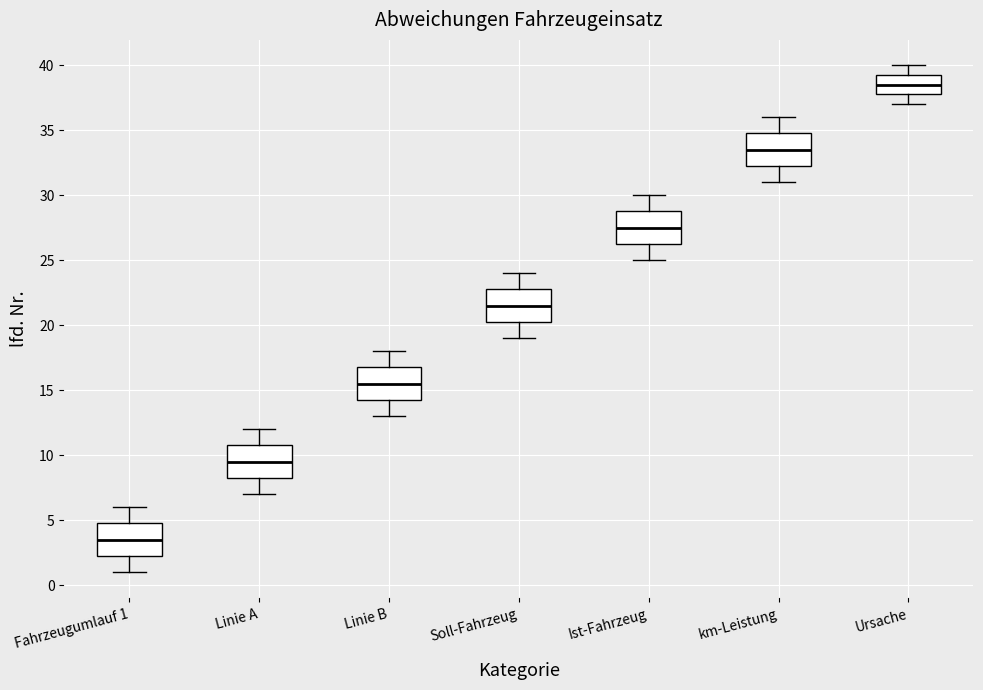

Reading left to right, read every box against the y-axis: the position of its median line, the range the box covers, and the ends of its whiskers. The values are not printed on the chart, so give them approximately, as read against the axis.

Fahrzeugumlauf 1: median 3.5, box 2.5 to 5.0, whiskers 1.0 to 6.0
Linie A: median 9.5, box 8.5 to 11.0, whiskers 7.0 to 12.0
Linie B: median 15.5, box 14.5 to 17.0, whiskers 13.0 to 18.0
Soll-Fahrzeug: median 21.5, box 20.5 to 23.0, whiskers 19.0 to 24.0
Ist-Fahrzeug: median 27.5, box 26.5 to 29.0, whiskers 25.0 to 30.0
km-Leistung: median 33.5, box 32.5 to 35.0, whiskers 31.0 to 36.0
Ursache: median 38.5, box 38.0 to 39.5, whiskers 37.0 to 40.0